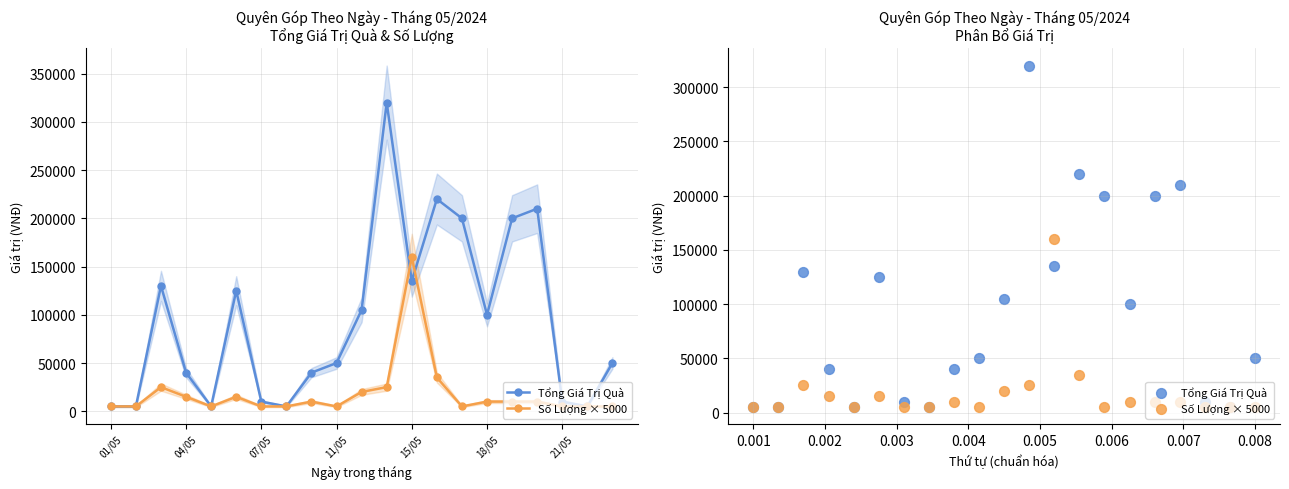

Which series has the largest Y range (max minus min)?

Tổng Giá Trị Quà